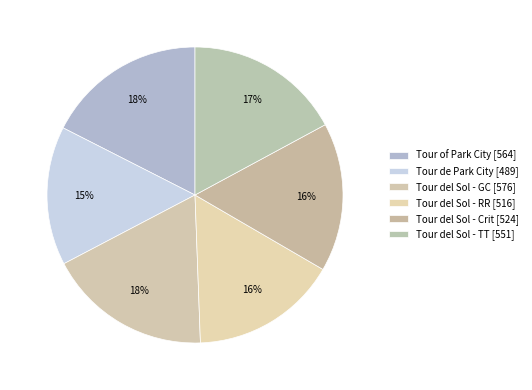

What percentage is the Tour del Sol - GC slice, to the nearest percent?

18%